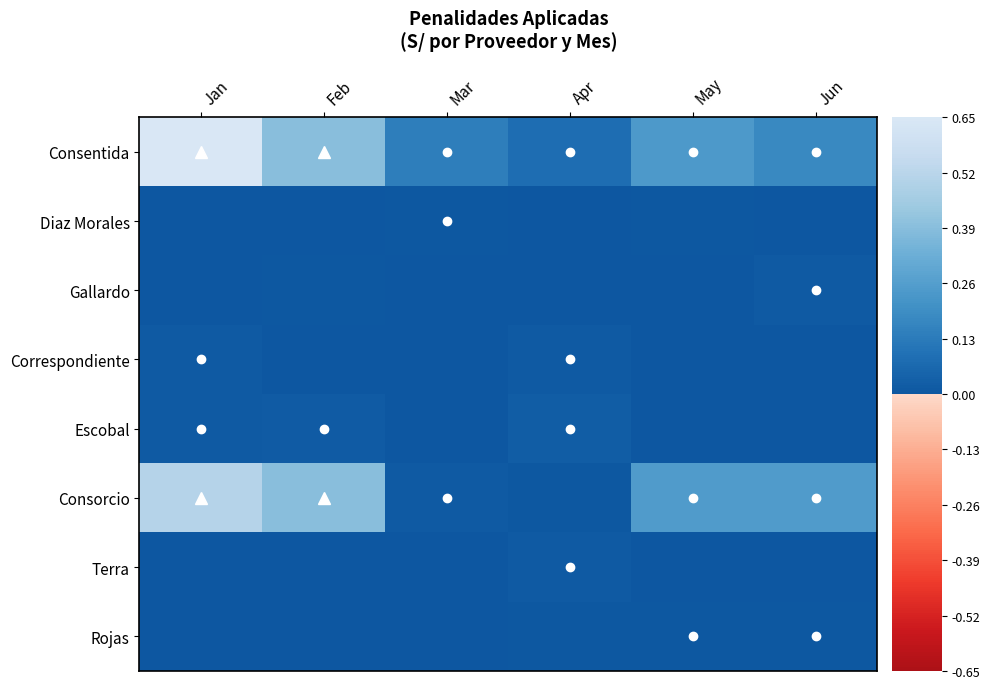

Reading left to right, extract all data points from this chart.

Consentida: Jan=0.7	Feb=0.4	Mar=0.1	Apr=0.1	May=0.2	Jun=0.2
Diaz Morales: Jan=0.0	Feb=0.0	Mar=0.0	Apr=0.0	May=0.0	Jun=0.0
Gallardo: Jan=0.0	Feb=0.0	Mar=0.0	Apr=0.0	May=0.0	Jun=0.0
Correspondiente: Jan=0.0	Feb=0.0	Mar=0.0	Apr=0.0	May=0.0	Jun=0.0
Escobal: Jan=0.0	Feb=0.0	Mar=0.0	Apr=0.0	May=0.0	Jun=0.0
Consorcio: Jan=0.5	Feb=0.4	Mar=0.0	Apr=0.0	May=0.3	Jun=0.3
Terra: Jan=0.0	Feb=0.0	Mar=0.0	Apr=0.0	May=0.0	Jun=0.0
Rojas: Jan=0.0	Feb=0.0	Mar=0.0	Apr=0.0	May=0.0	Jun=0.0